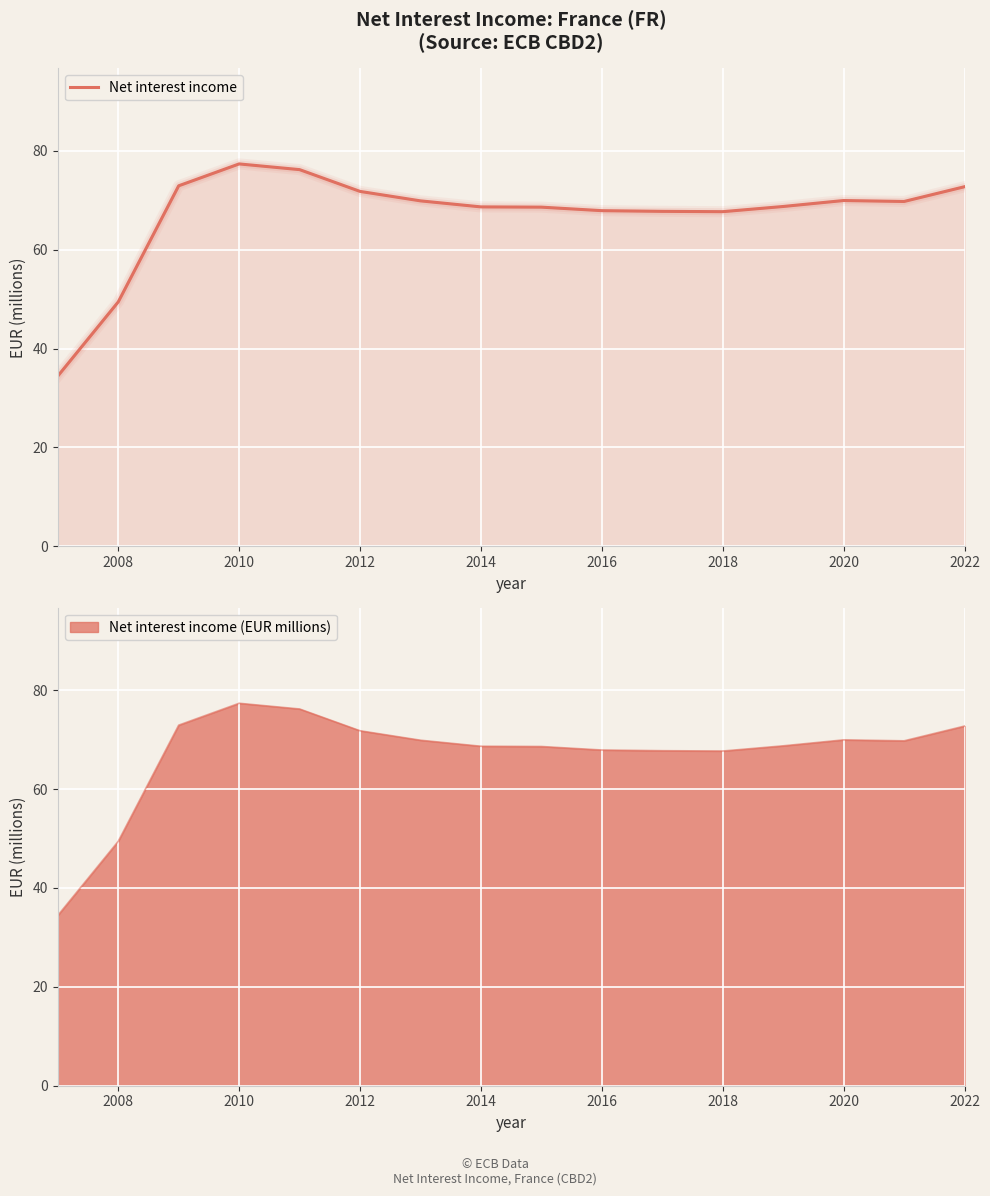

How many points are higher than both their immediate neighbors (excluding endpoints)?

2